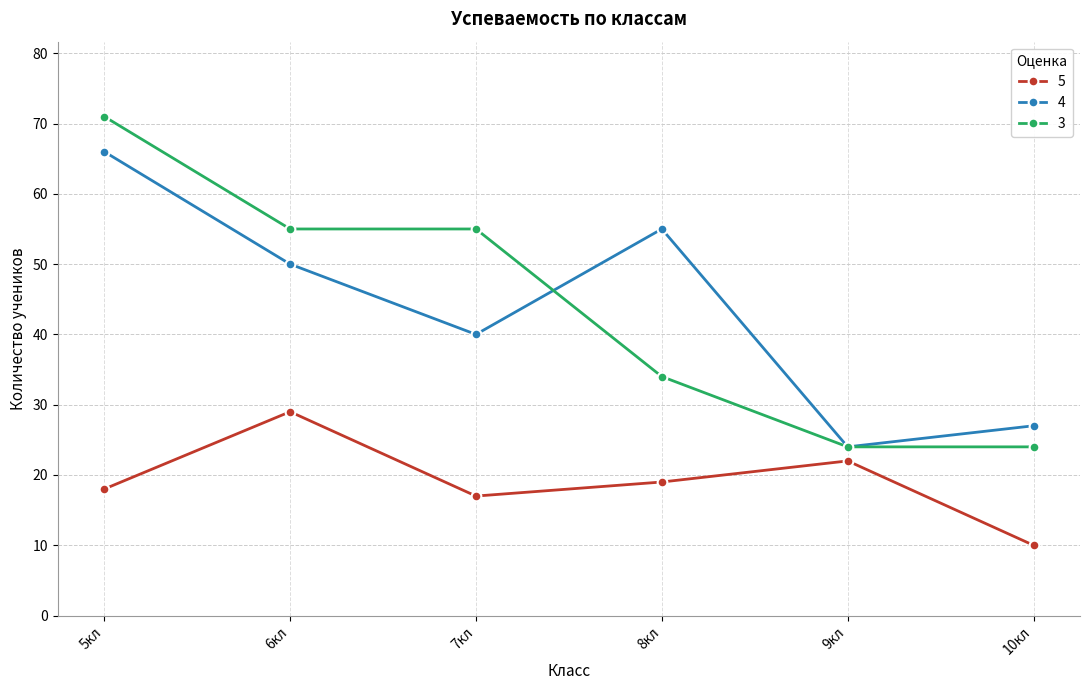

Reading left to right, list all the values displayed in this chart.

5: 18	29	17	19	22	10
4: 66	50	40	55	24	27
3: 71	55	55	34	24	24